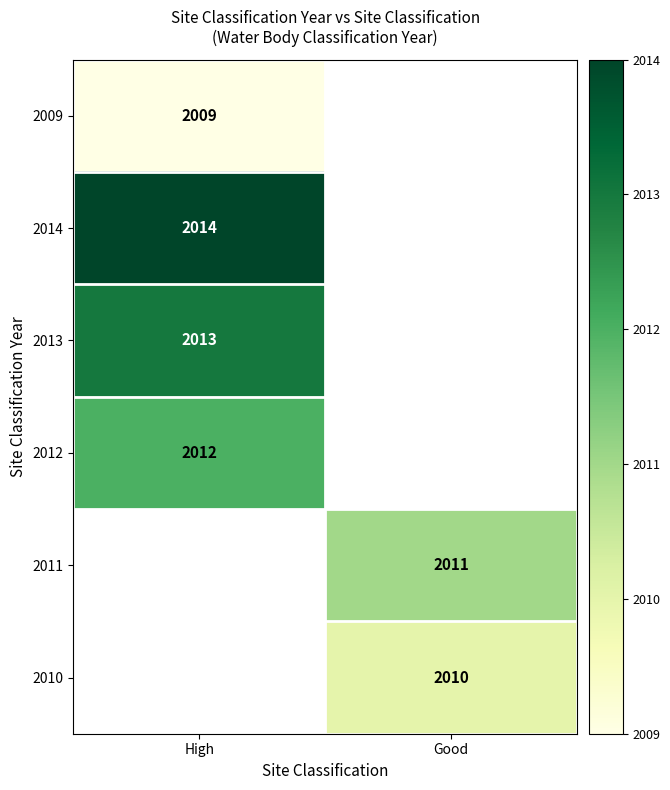

The value of 2011 at Good is 3059. True or false?

False